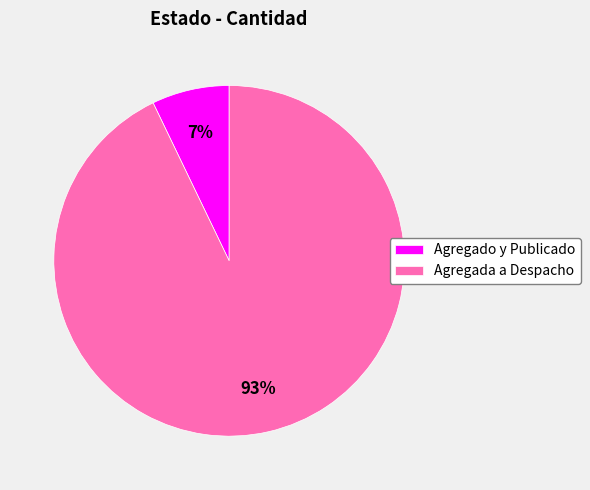

Is the sum of Agregada a Despacho and Agregado y Publicado greater than half?

Yes